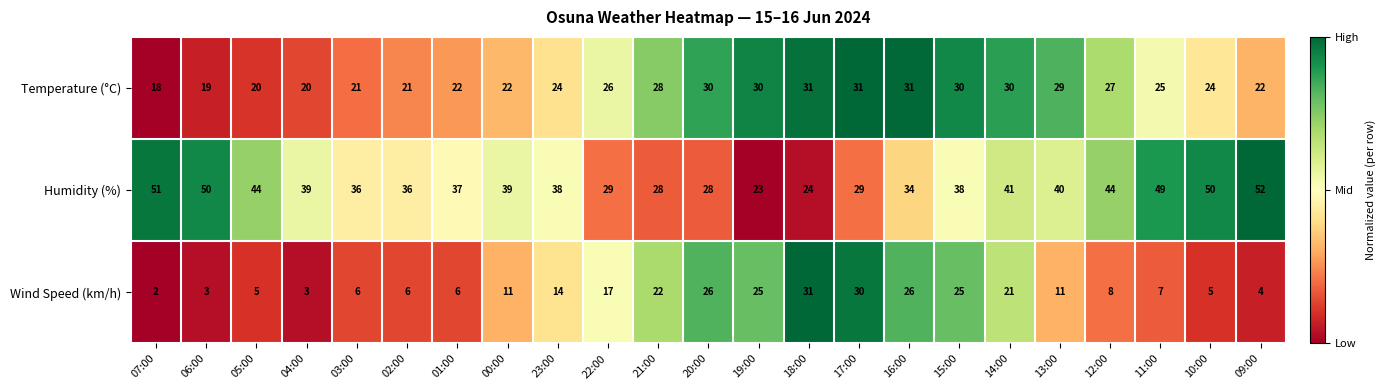

At how many categories does at least one series exceed 23?

23